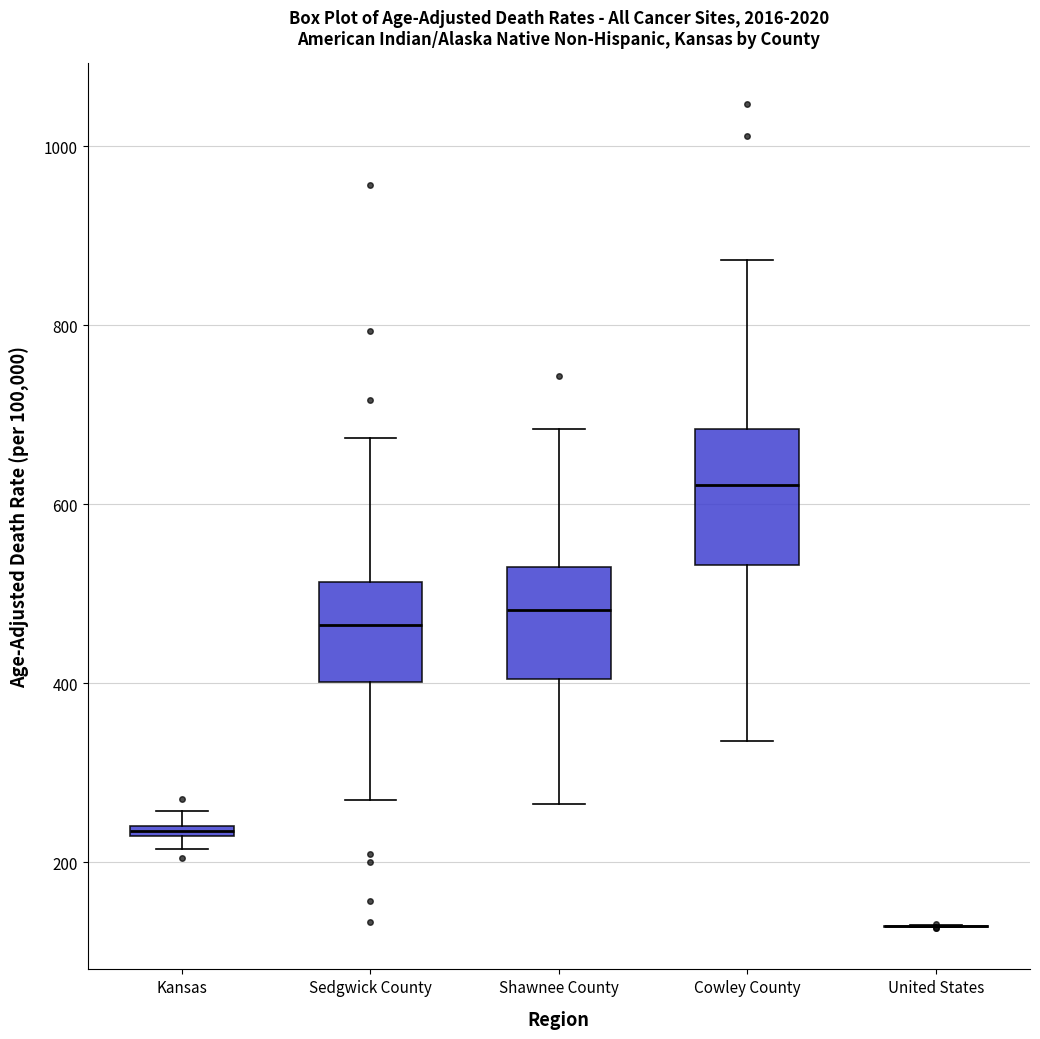

Where is the upper edge of the box for Cowley County on the y-axis? The values are not printed on the chart, so give them approximately, as read against the axis.

680